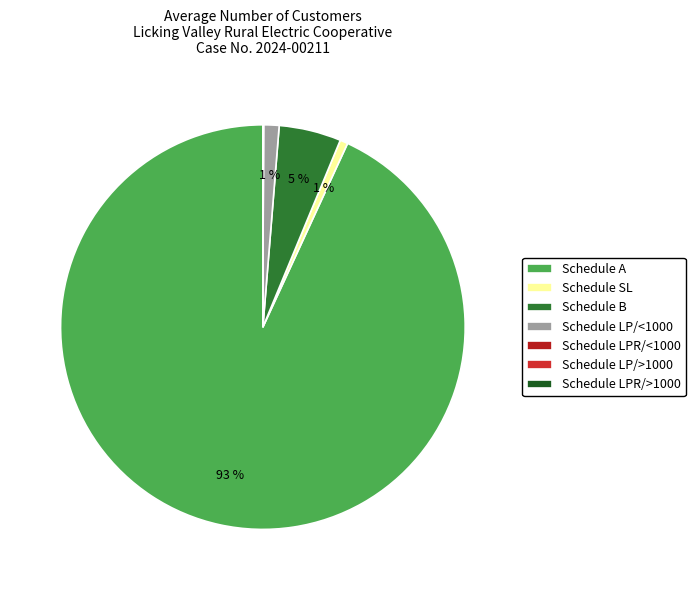

What percentage is the Schedule B slice, to the nearest percent?

5%